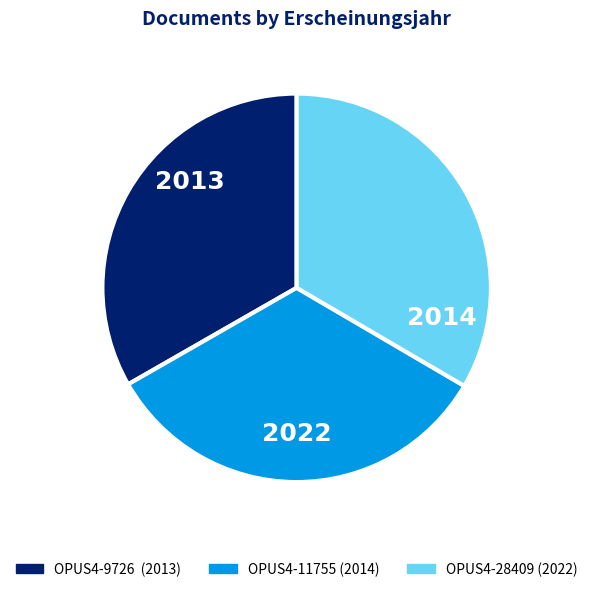

True or false: OPUS4-9726 accounts for 33% of the total.

True